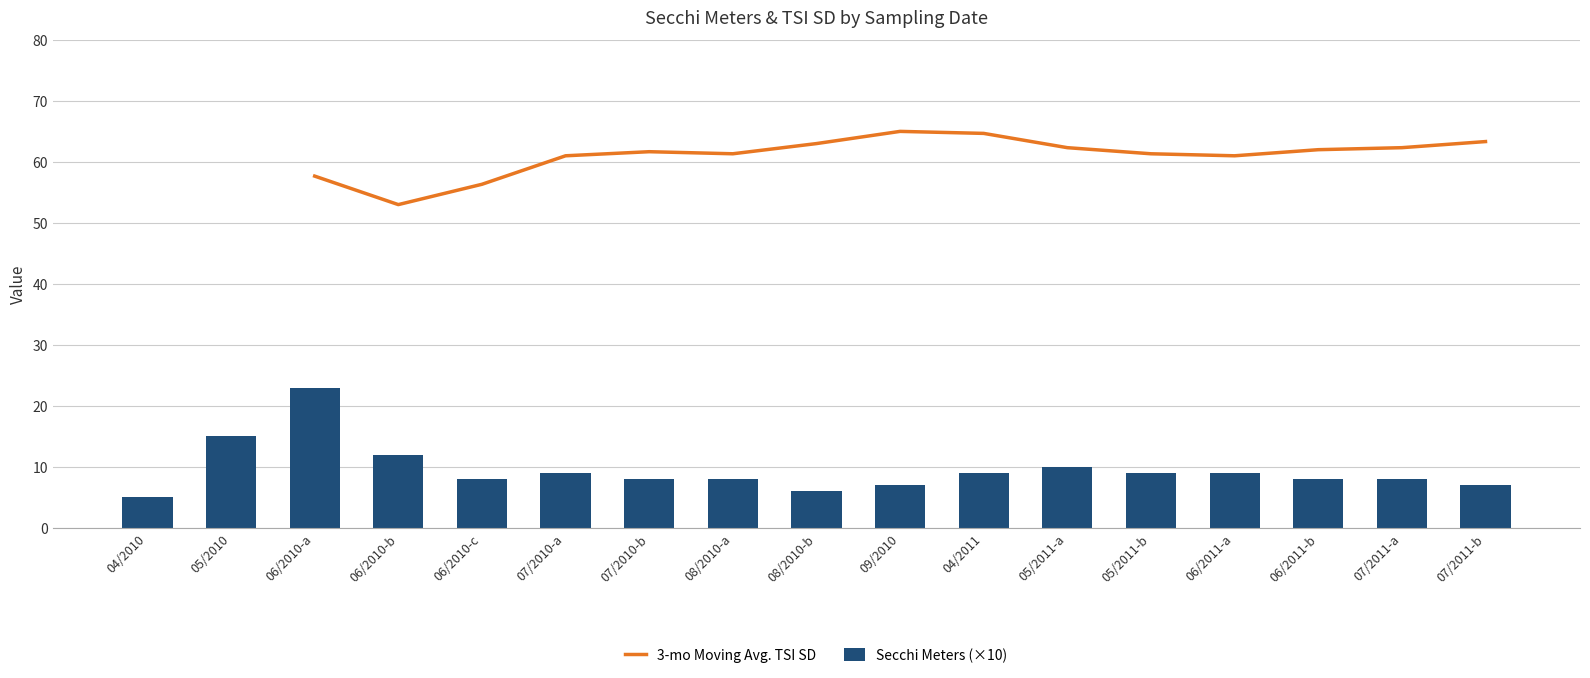

Which category has the highest value in the Secchi Meters (×10) series?

06/2010-a